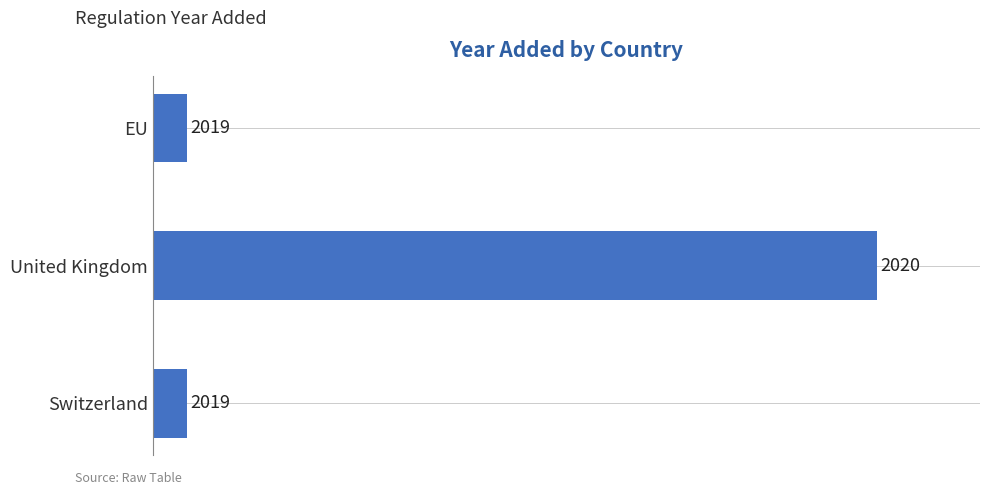

Count the values in the range 2019 to 2020.

3